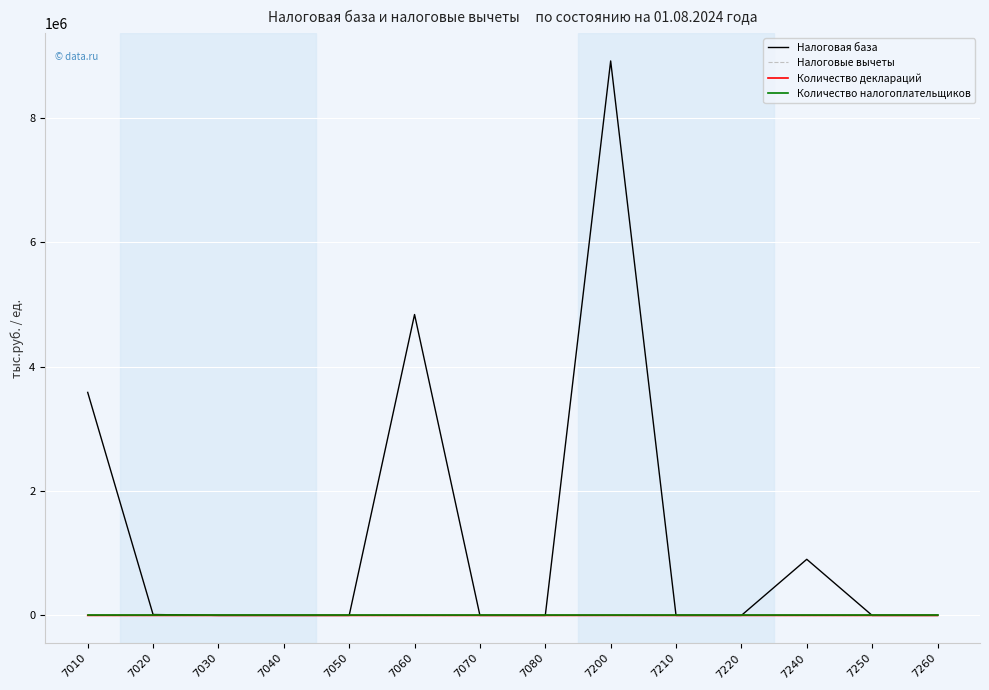

Which series has the widest spread of values?

Налоговая база